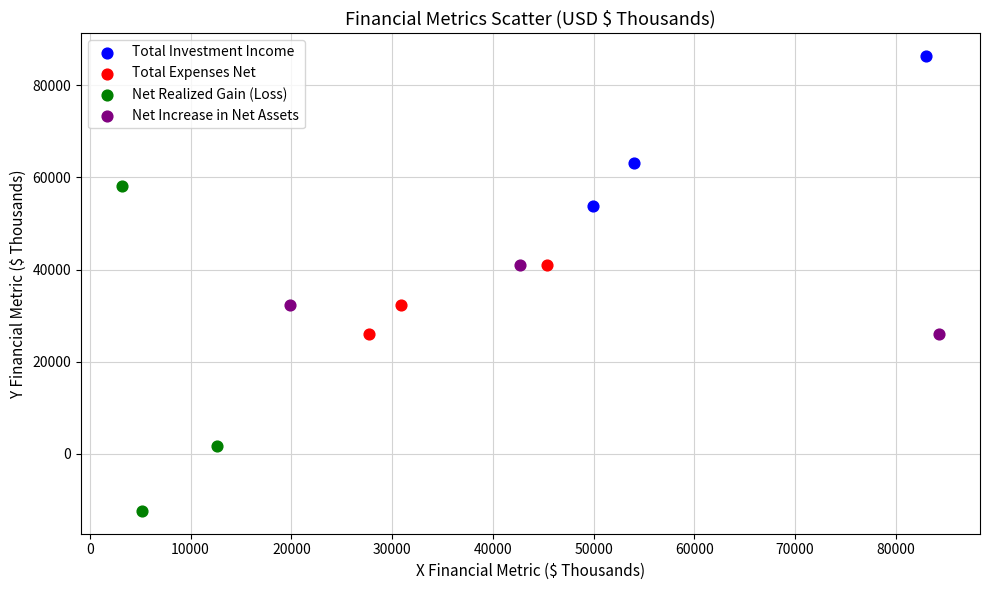

Which series has the largest Y range (max minus min)?

Net Realized Gain (Loss)